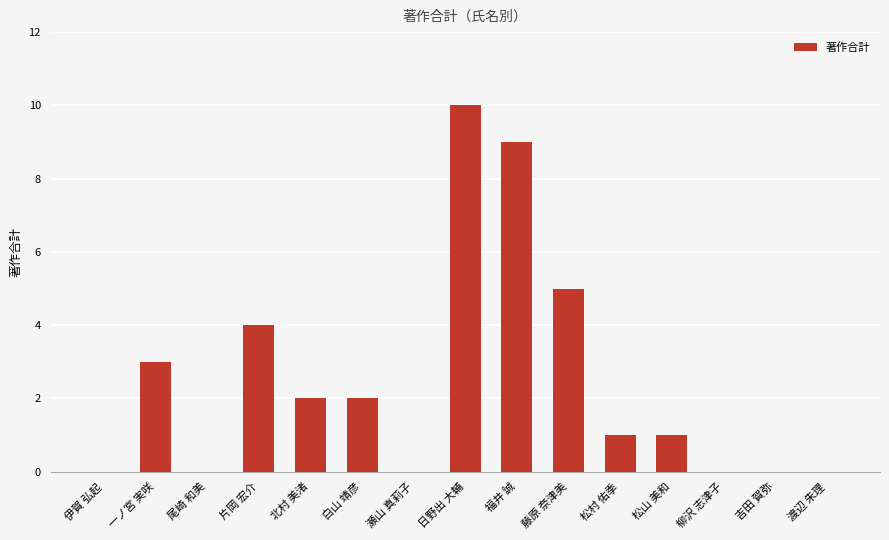

How many categories are shown in the chart?

15